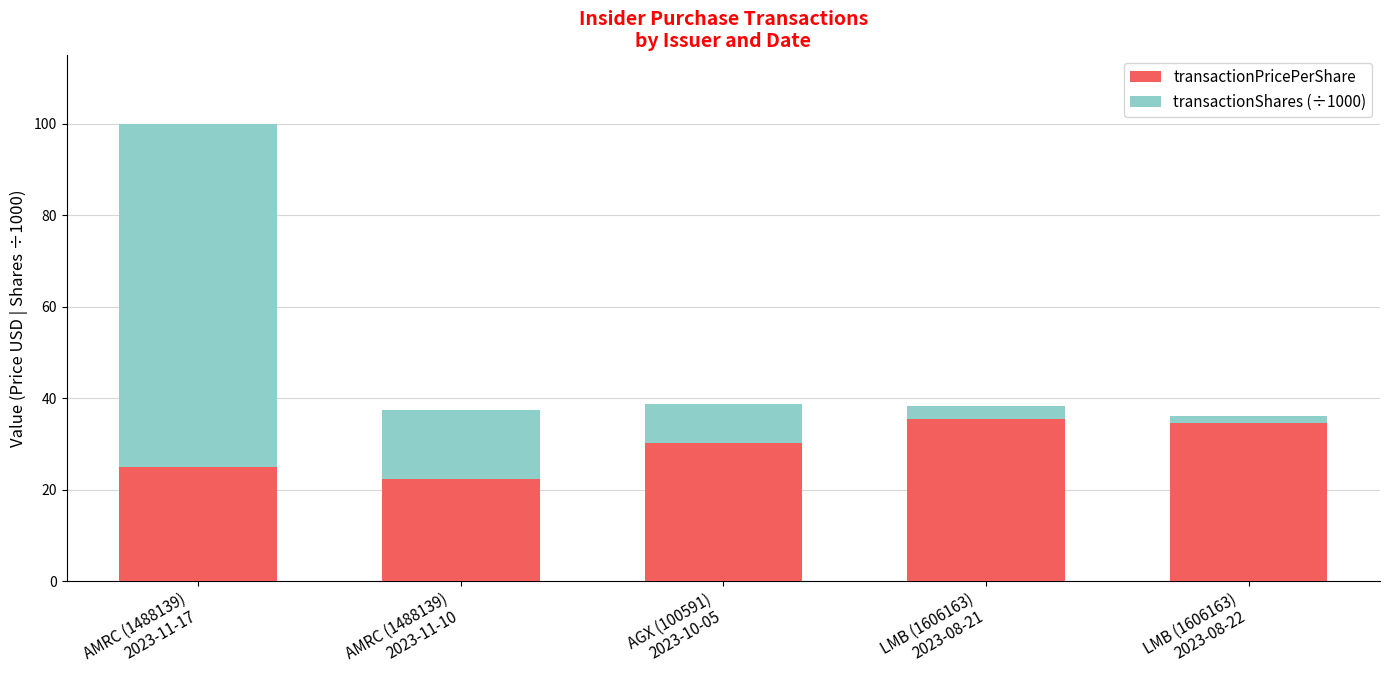

What is the lowest value of the transactionPricePerShare series?

22.4